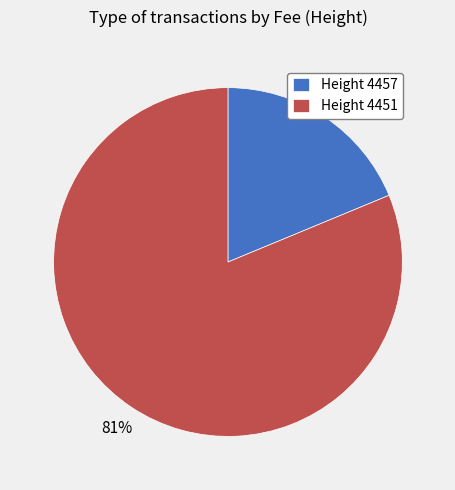

Is it true that Height 4457 is 31% of the pie?

False